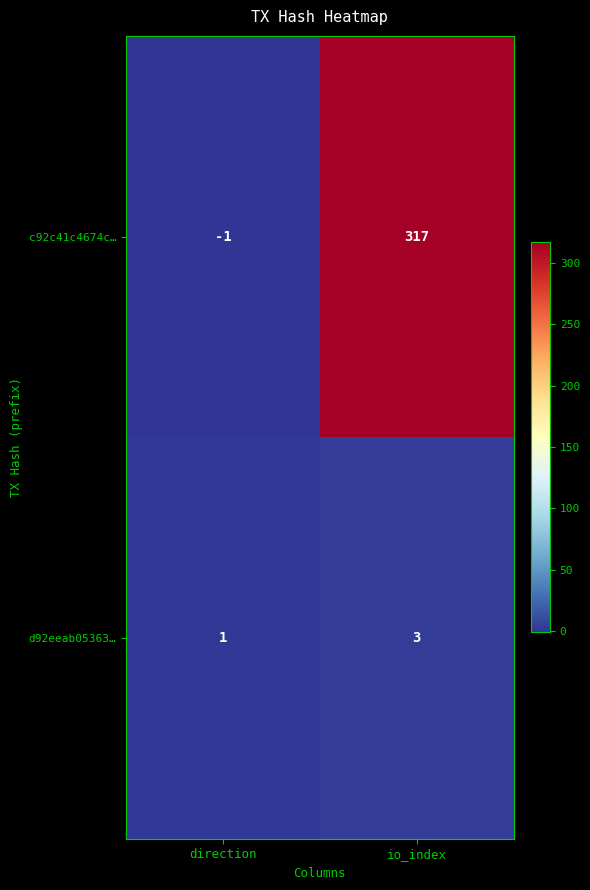

At io_index, list the series in order from smallest to largest.

d92eeab05363…, c92c41c4674c…